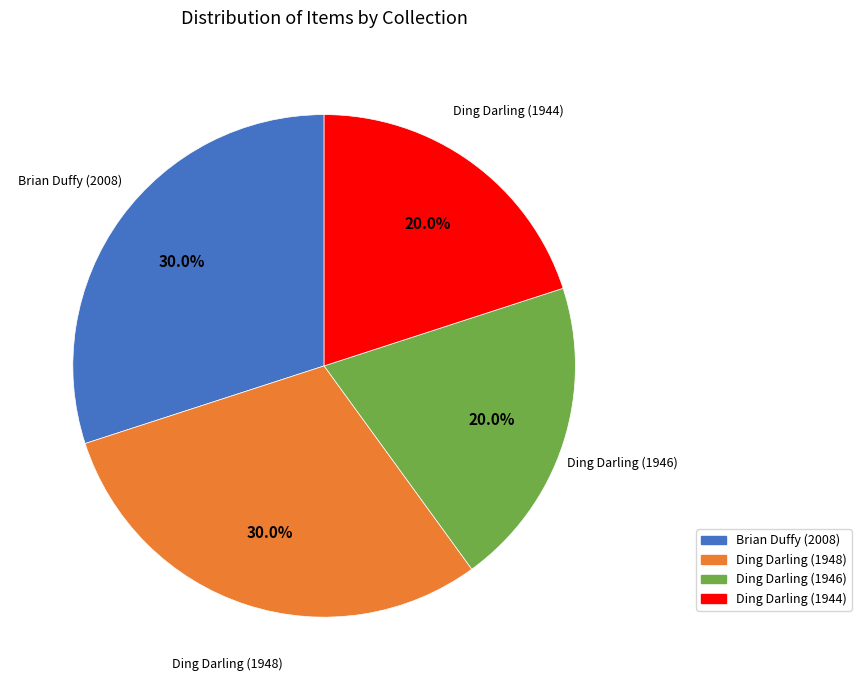

Does Brian Duffy (2008) account for over 50% of the chart?

No